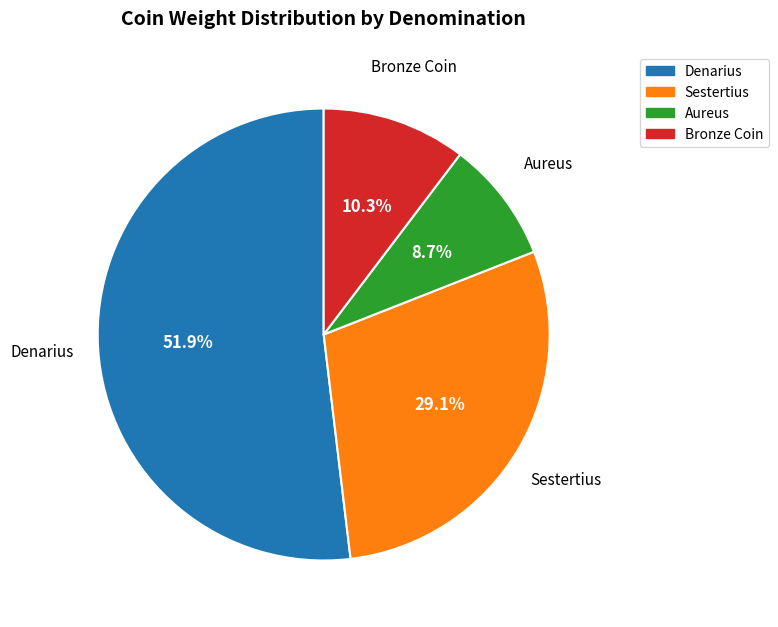

Between Sestertius and Denarius, which is larger?

Denarius